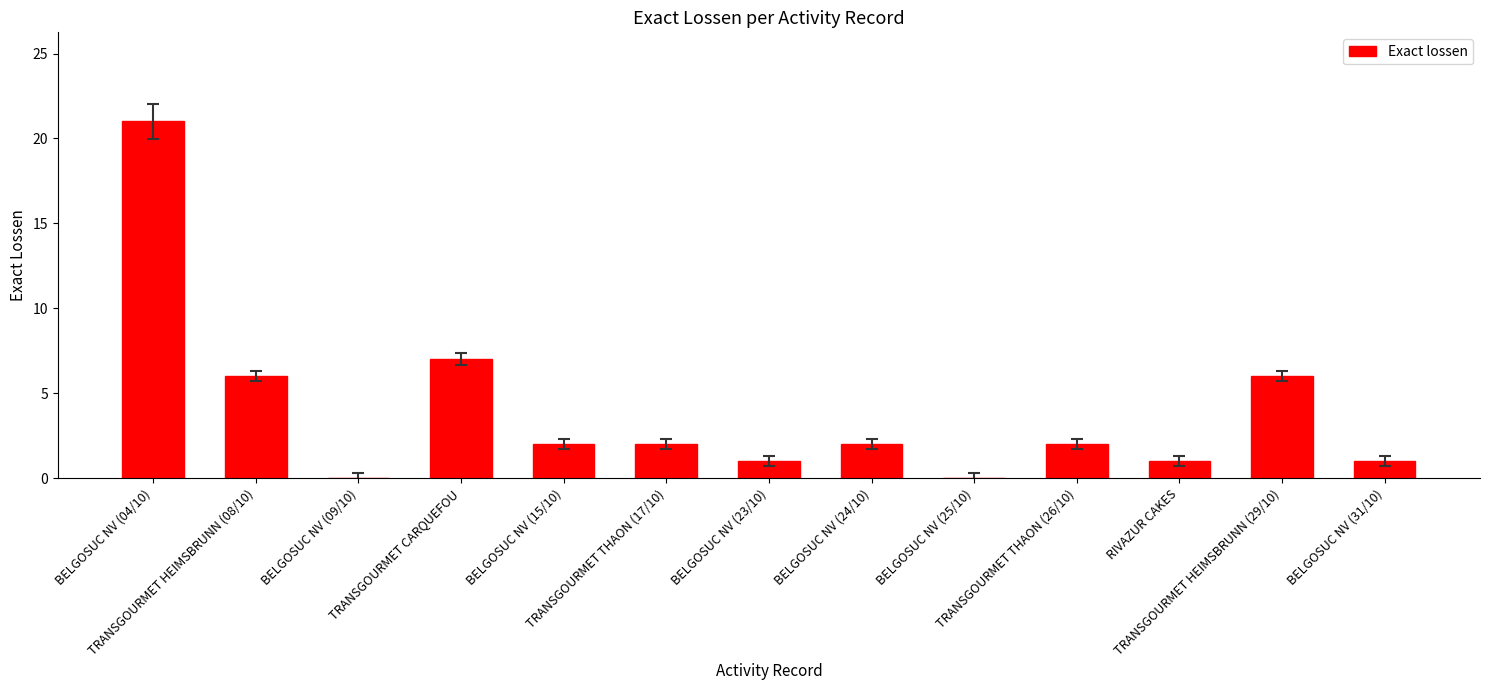

Is it true that the value at BELGOSUC NV (15/10) is 1?

False